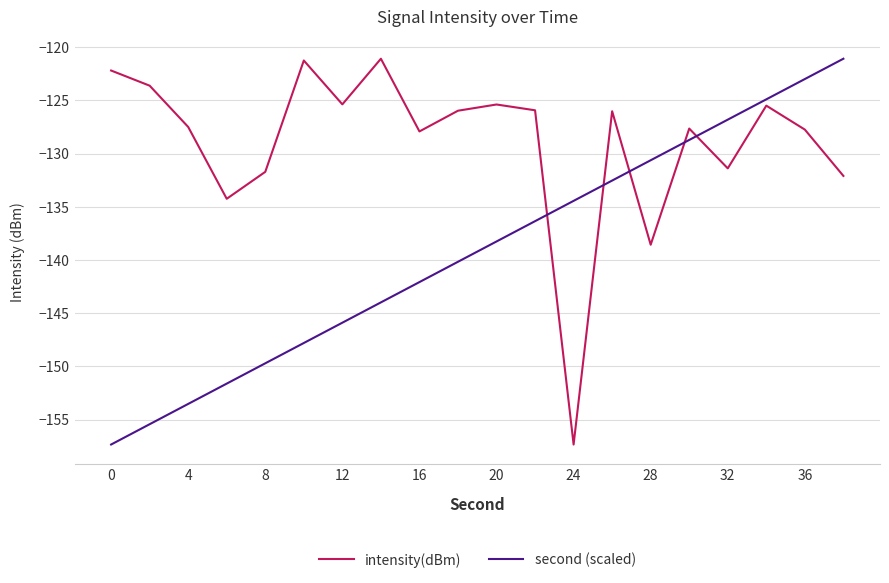

What is the maximum value shown in the chart?

-121.1